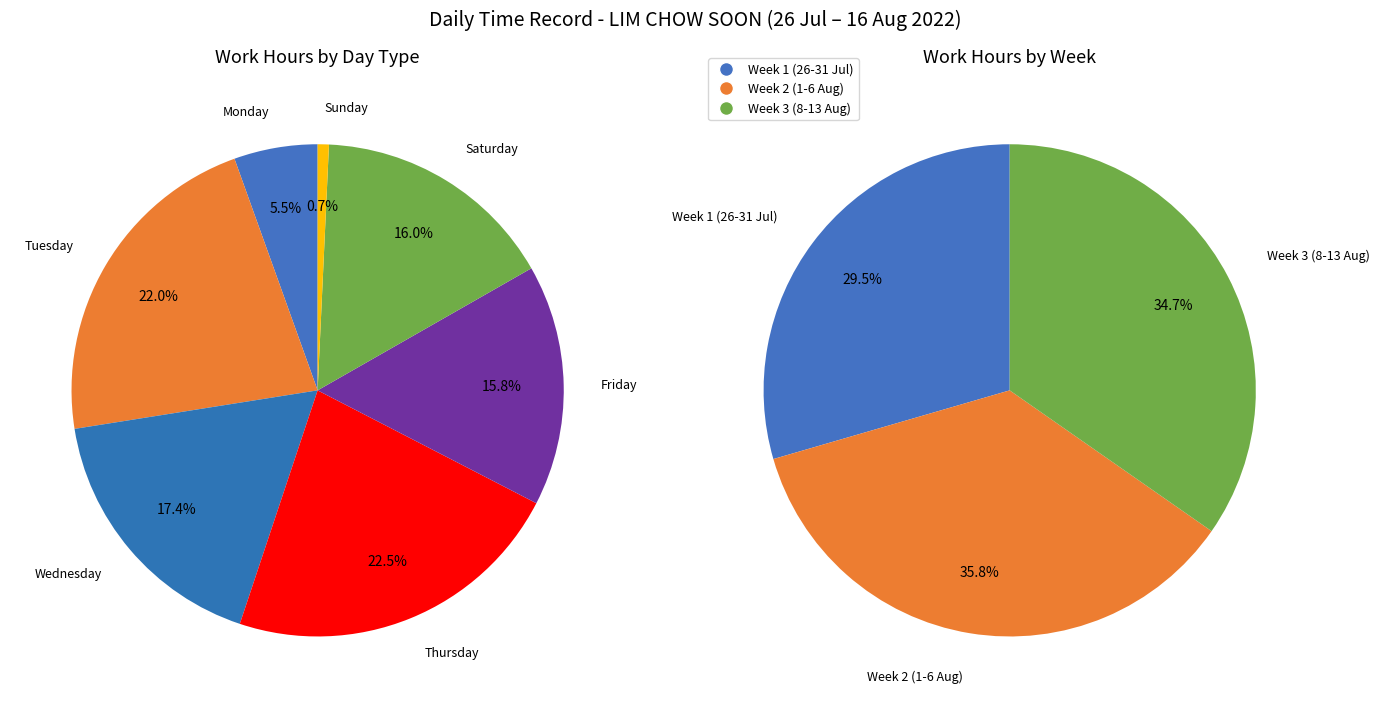

True or false: 2-Tue accounts for 16% of the total.

False